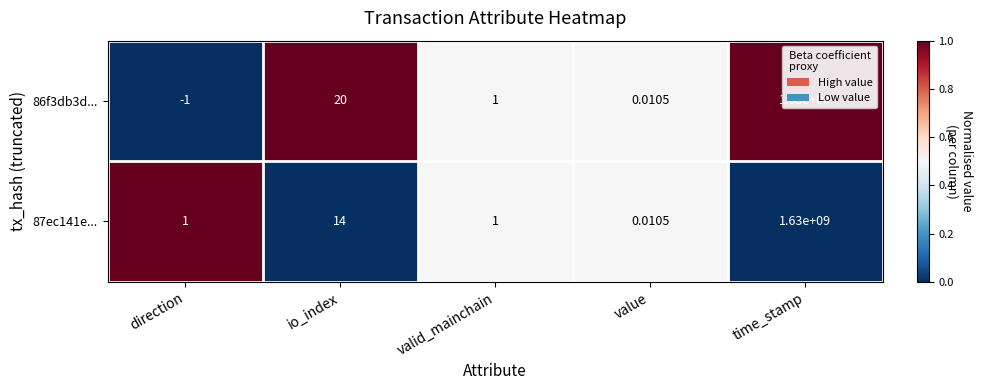

At how many categories does at least one series exceed 0?

5